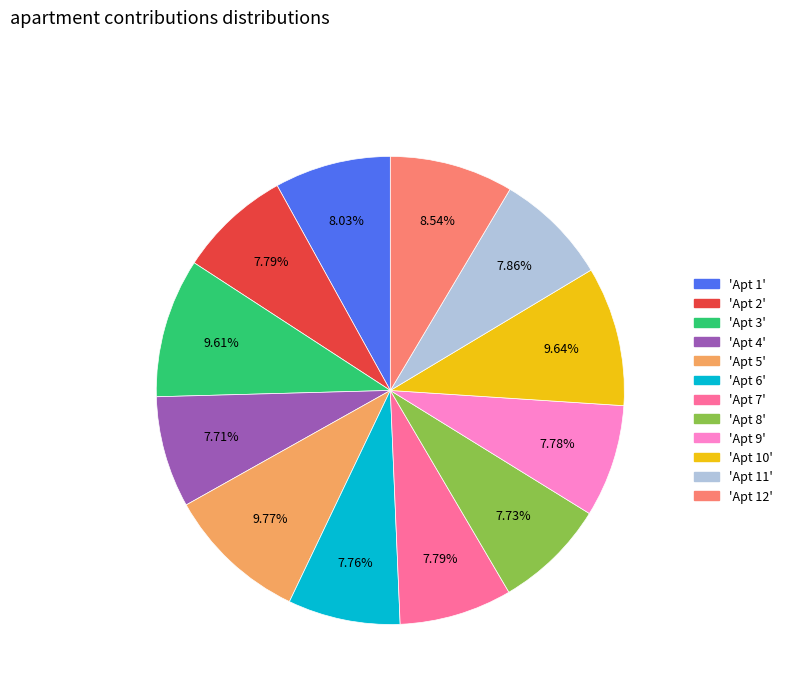

Is there a majority slice in this chart?

No